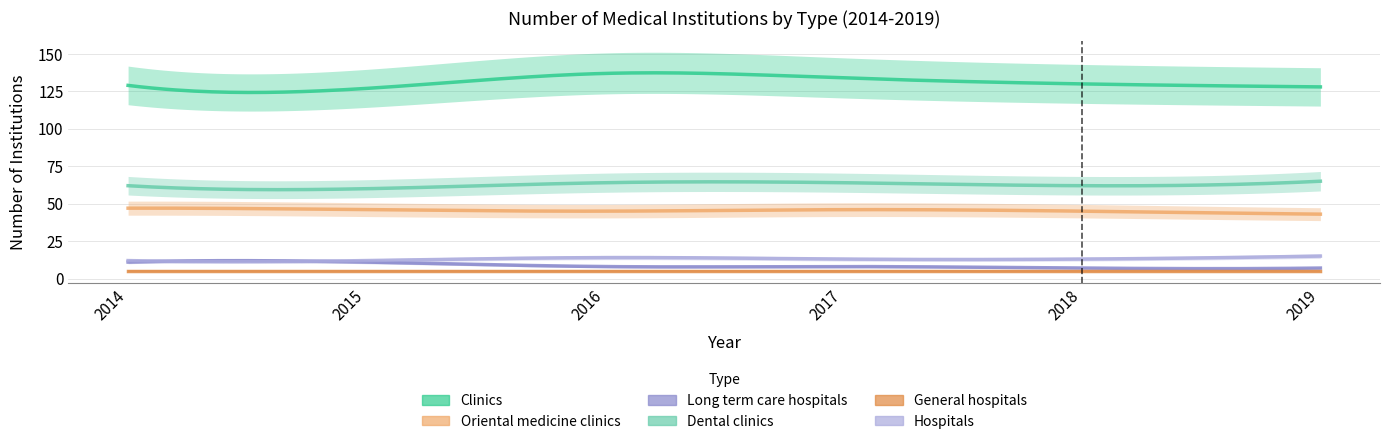

Rank the categories by Hospitals value from highest to lowest.

2019, 2016, 2017, 2018, 2014, 2015